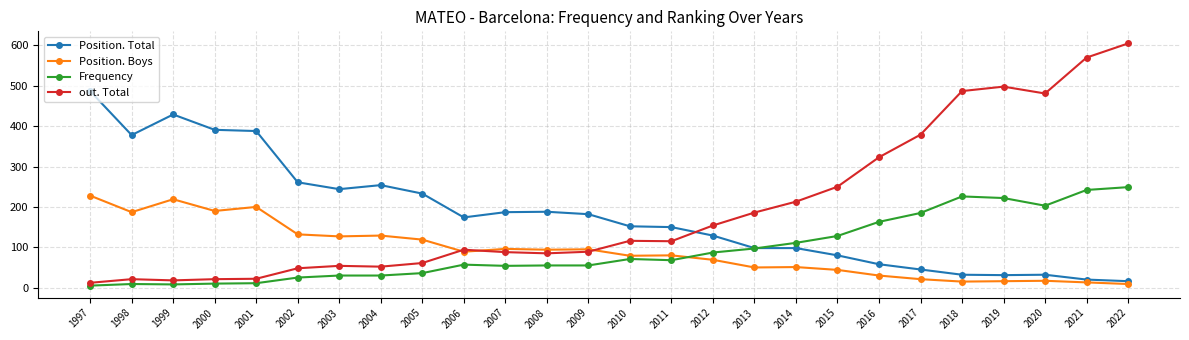

Between which two adjacent categories do out. Total and Position. Total first intersect?

2011 and 2012